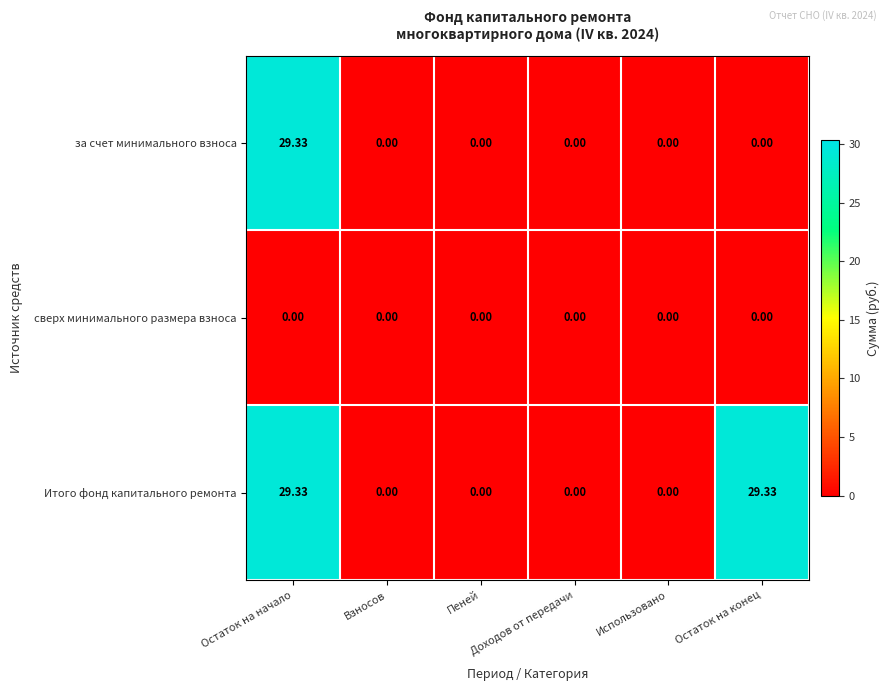

Which series has the largest total across all categories?

Итого фонд капитального ремонта